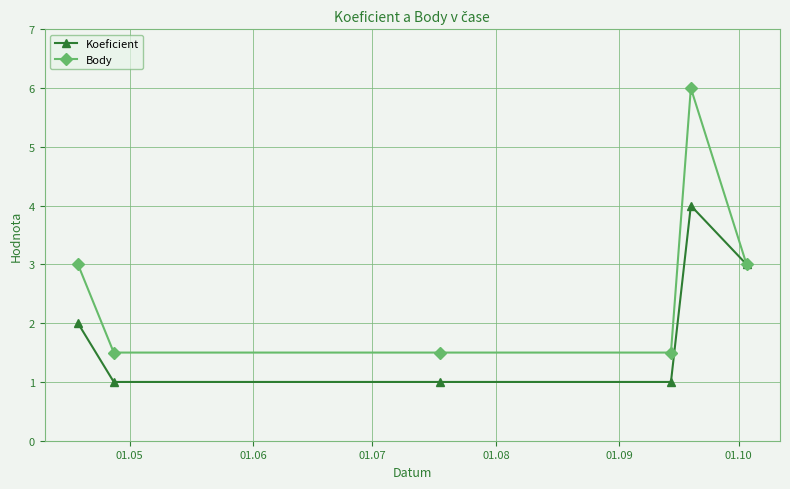

What is the highest value of the Koeficient series?

4.0